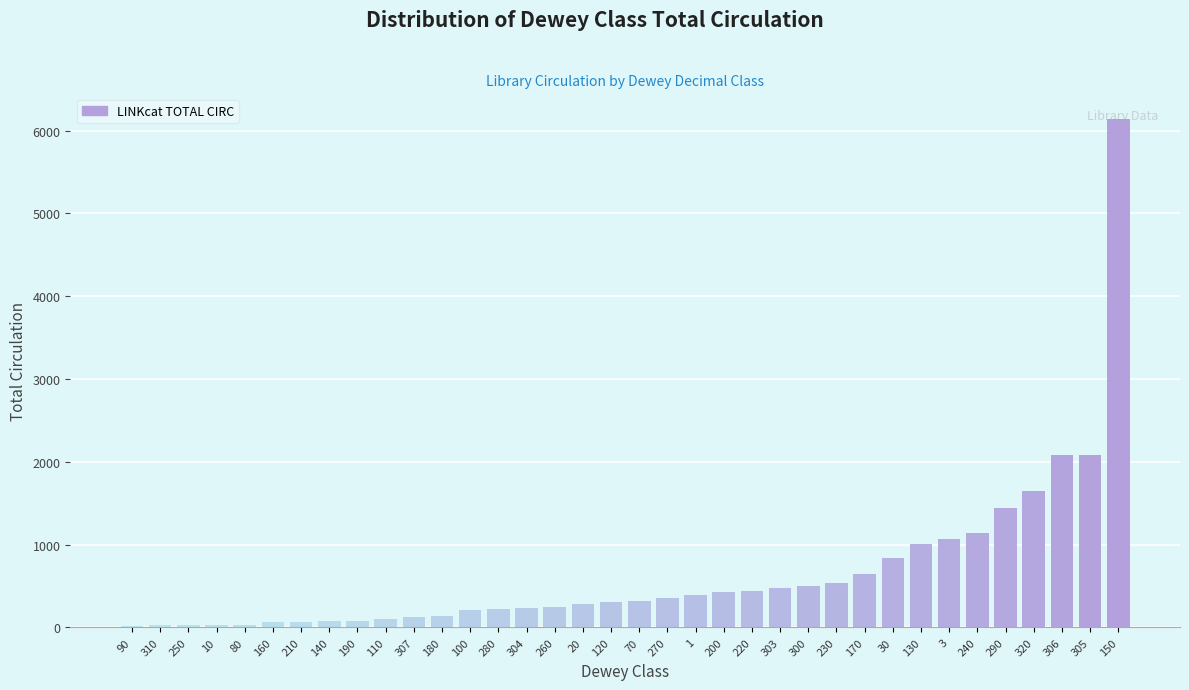

Approximately how many times larger is the value at 306 compared to 270?

5.8